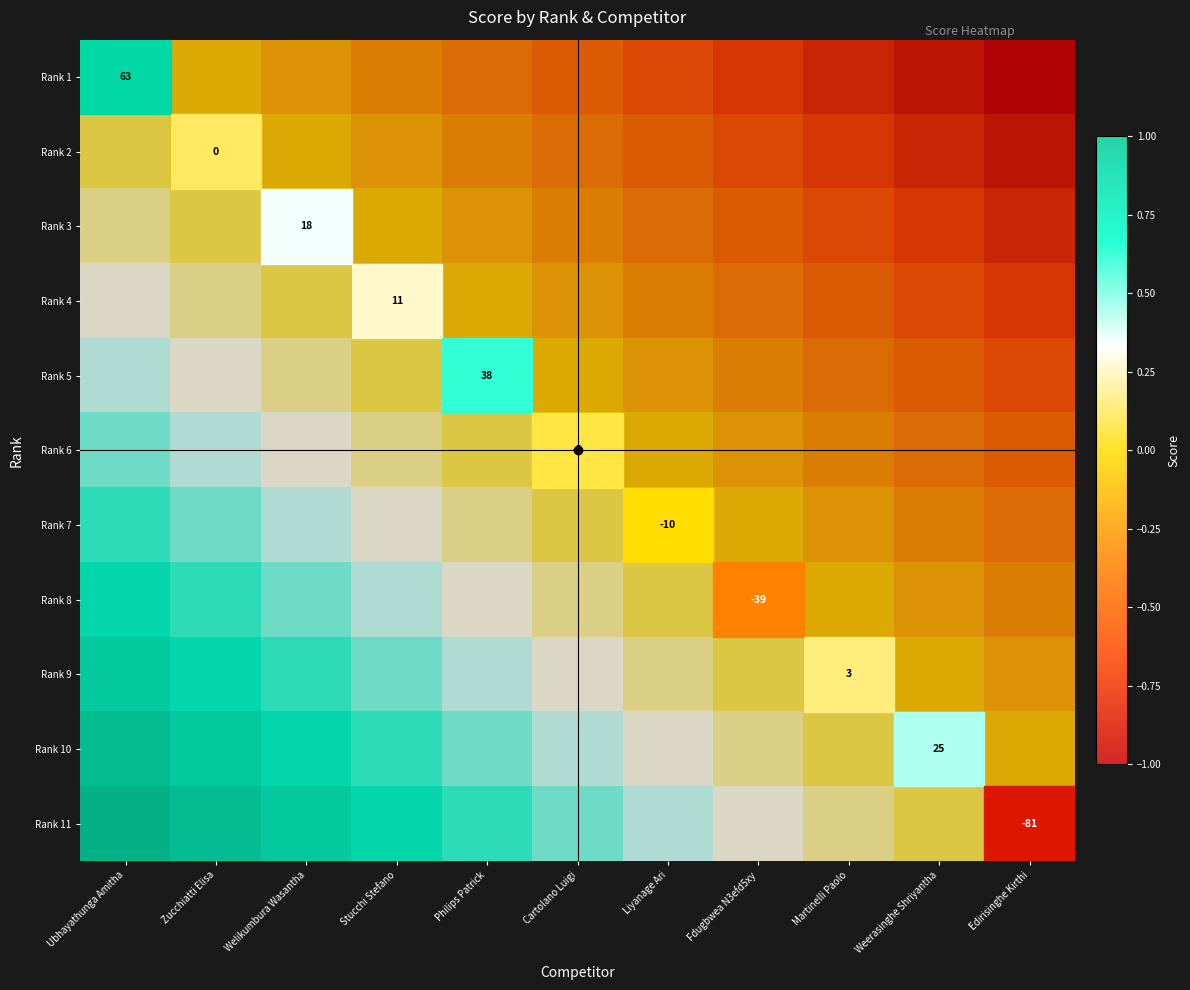

How many data points does each series have?

11